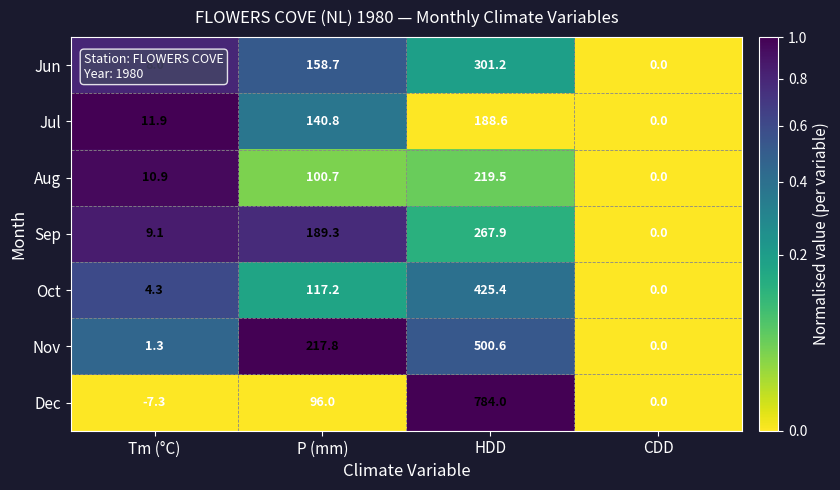

True or false: Dec has a value of 528.9 at CDD.

False